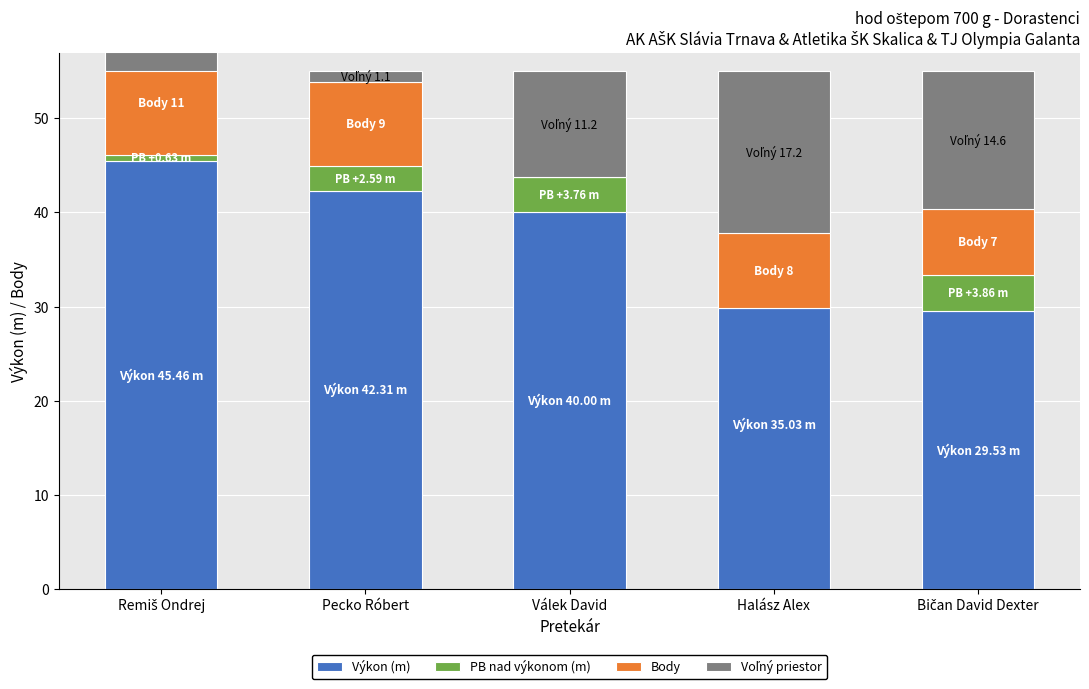

What is the difference between the maximum and minimum values in the Body series?

11.0